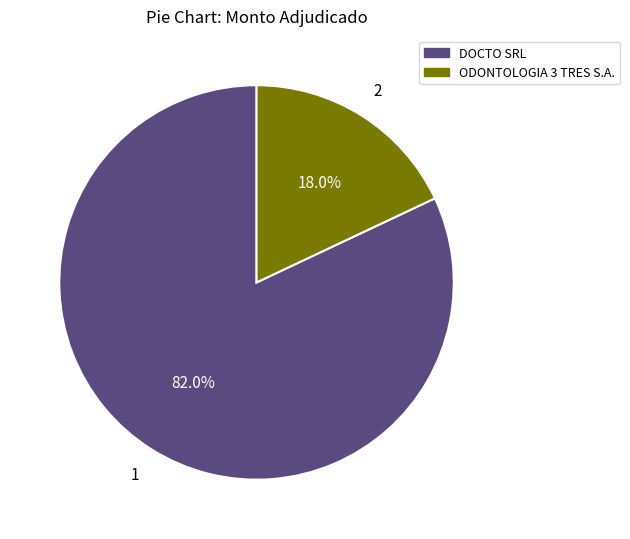

Which category has the smallest portion of the pie?

ODONTOLOGIA 3 TRES S.A.